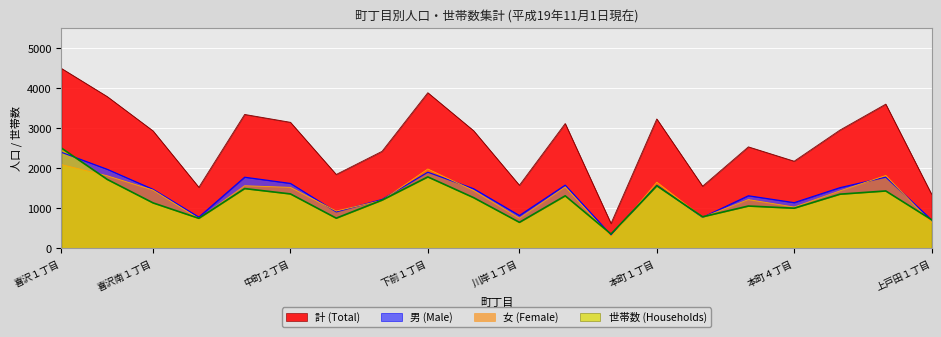

In 女 (Female), how many points are higher than both neighbors (excluding endpoints)?

6